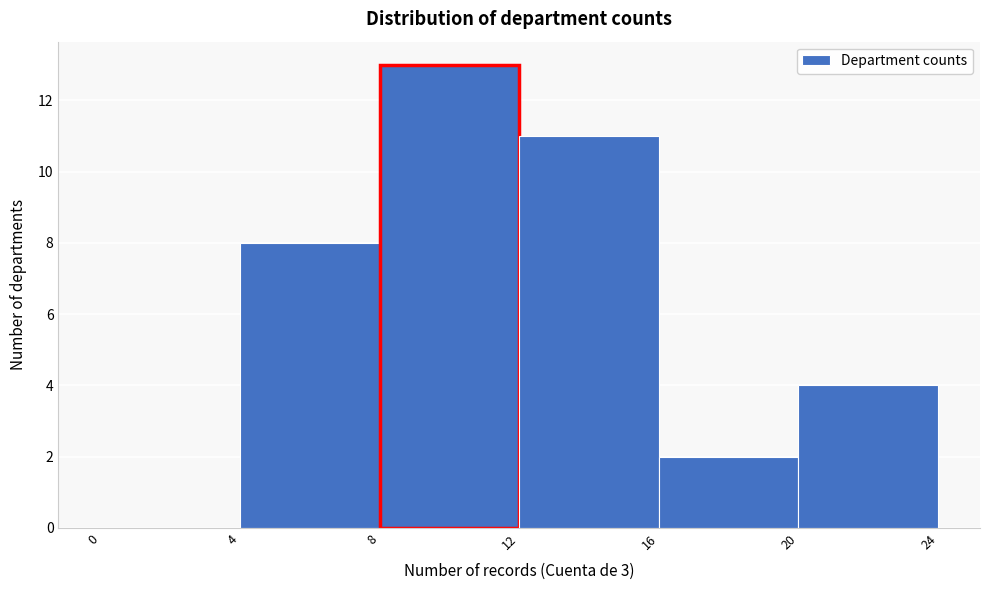

Reading left to right, list every bar in this chart as the range it spans on the x-axis followed by its height. The values are not printed on the chart, so give them approximately, as read against the axis.

0 to 4: 0
4 to 8: 8
8 to 12: 13
12 to 16: 11
16 to 20: 2
20 to 24: 4